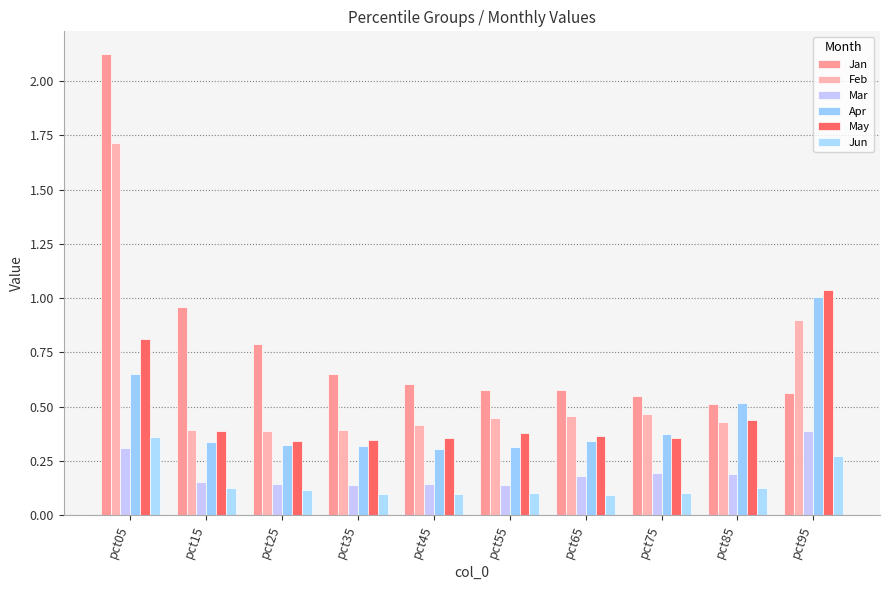

The Feb series shows 0.4 at pct55. True or false?

True